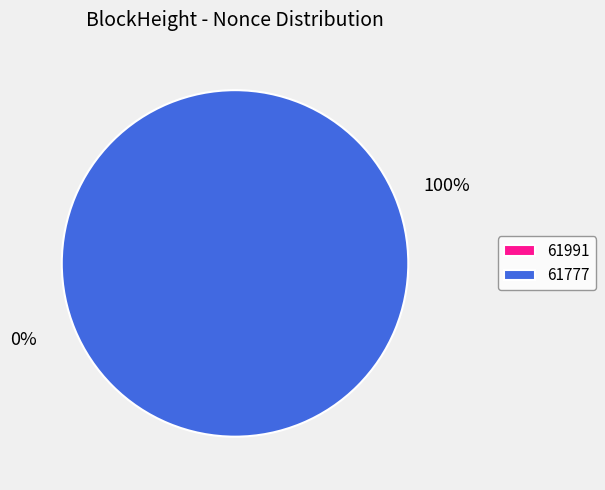

What is the largest slice in the pie chart?

61777